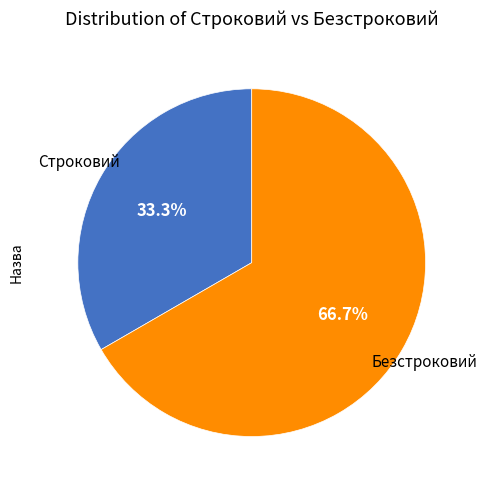

To the nearest percent, what percentage of the pie is Безстроковий?

67%